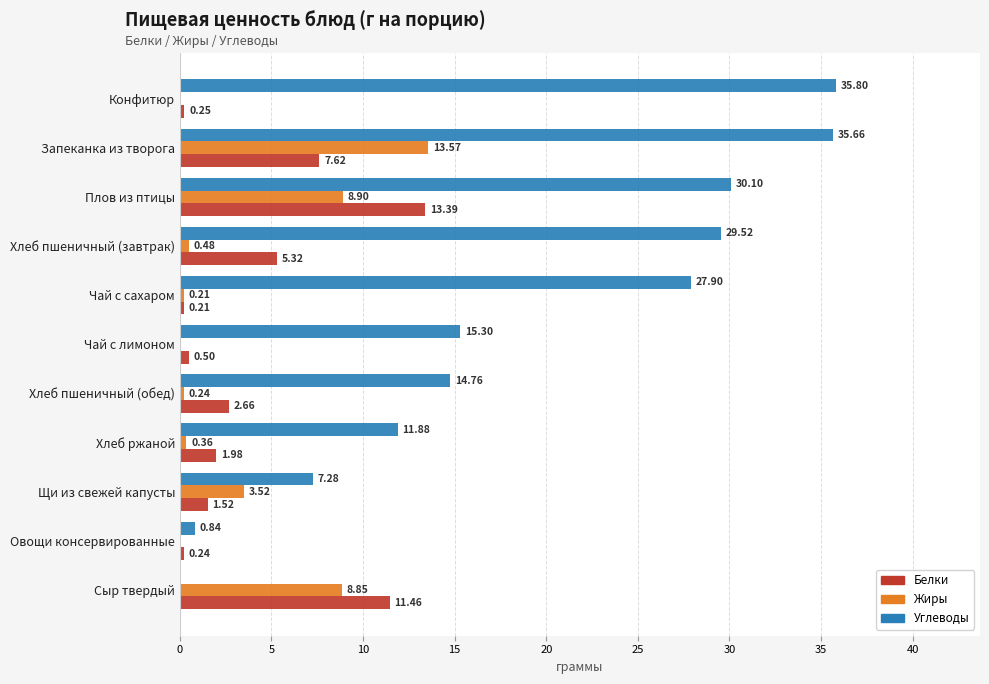

What is the sum of all Жиры values?

36.1